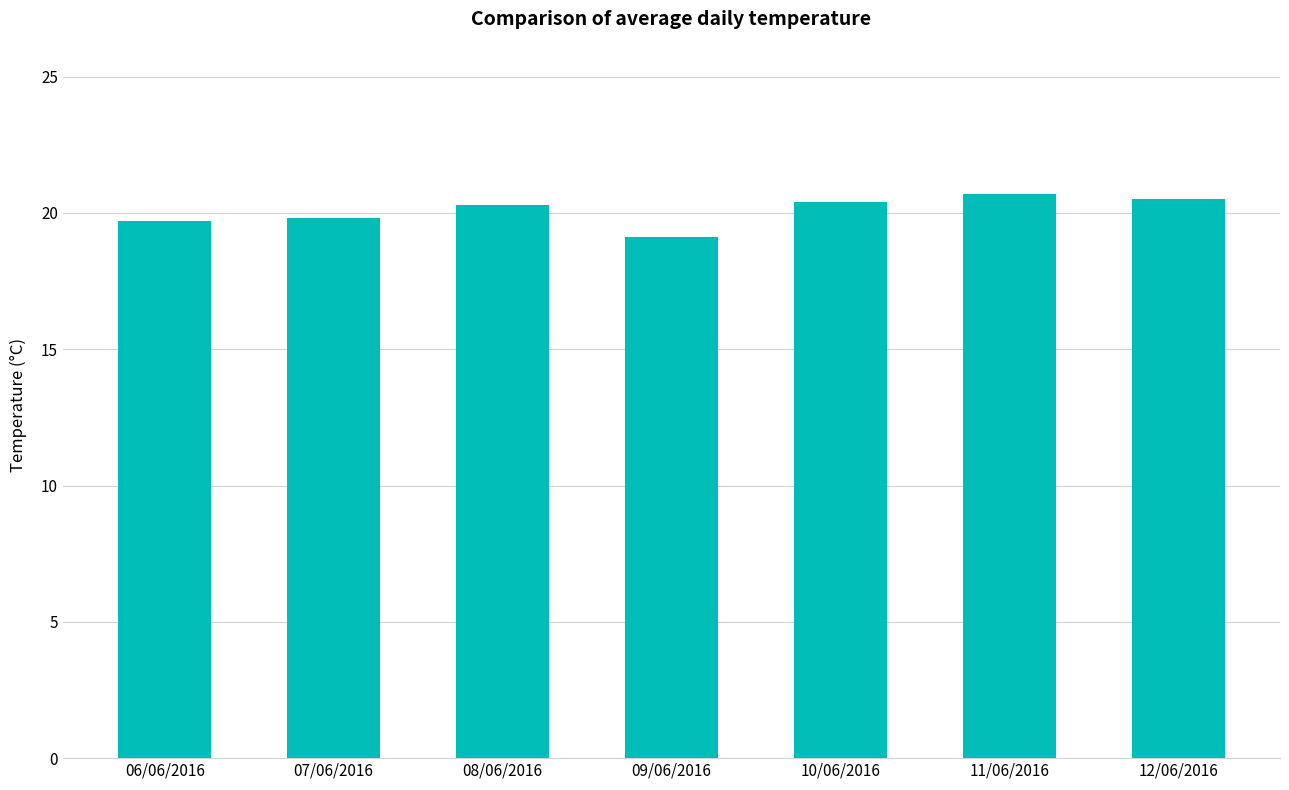

What is the sum of all values?

140.5